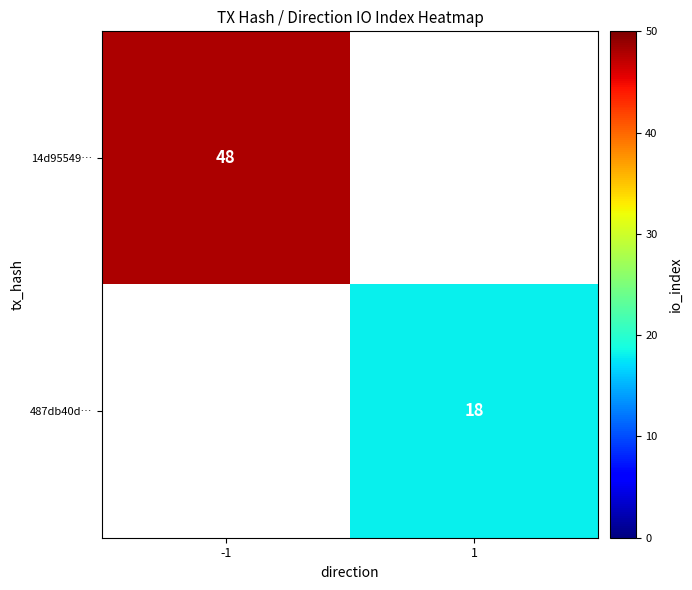

The value of 14d95549… at -1 is 64. True or false?

False